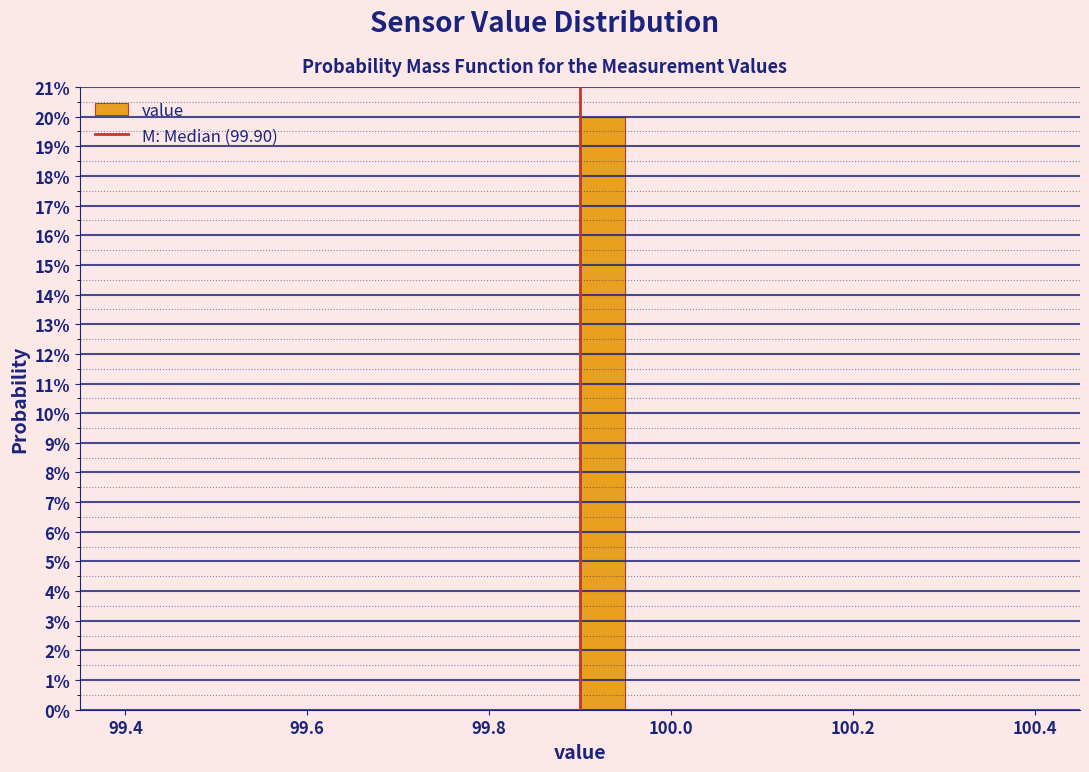

Around what value on the x-axis is the tallest bar? Give the approximate position of its centre, as read against the axis.

99.92